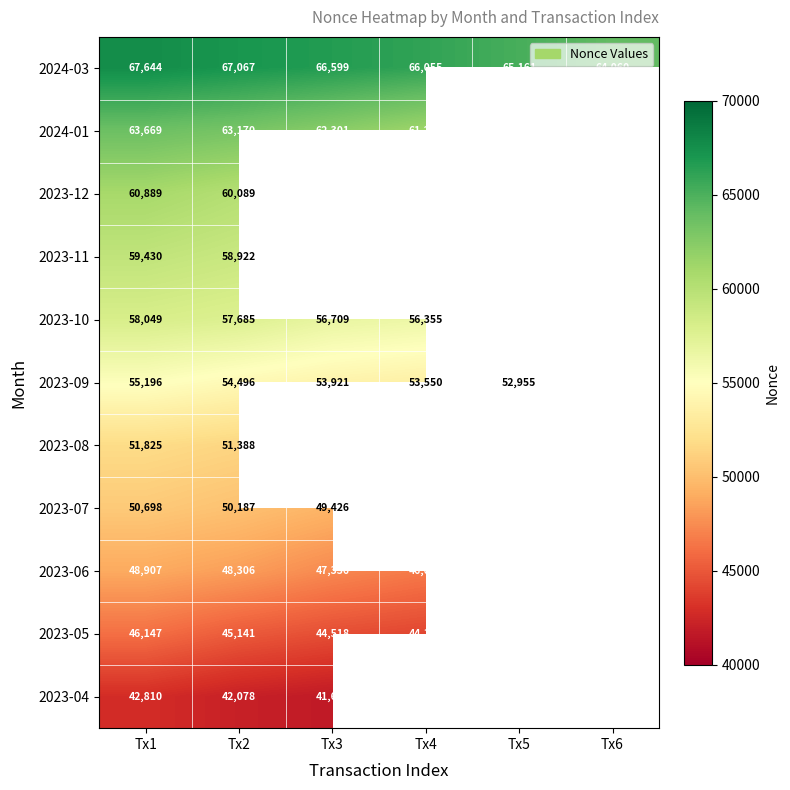

What is the minimum value for 2024-03?

64060